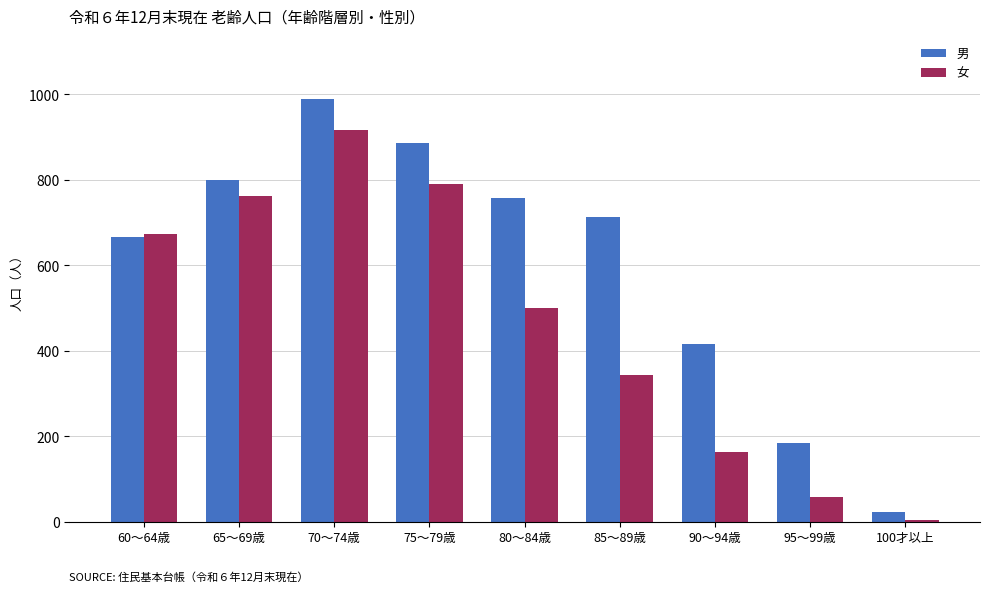

Which series has the largest total across all categories?

男